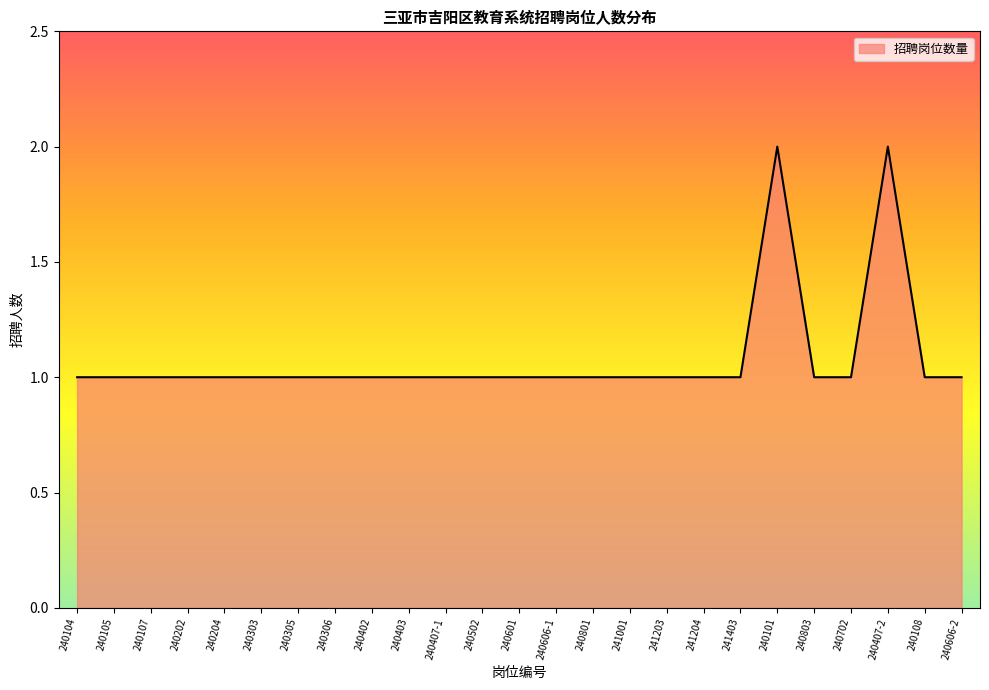

Count the values in the range 1 to 2.

25